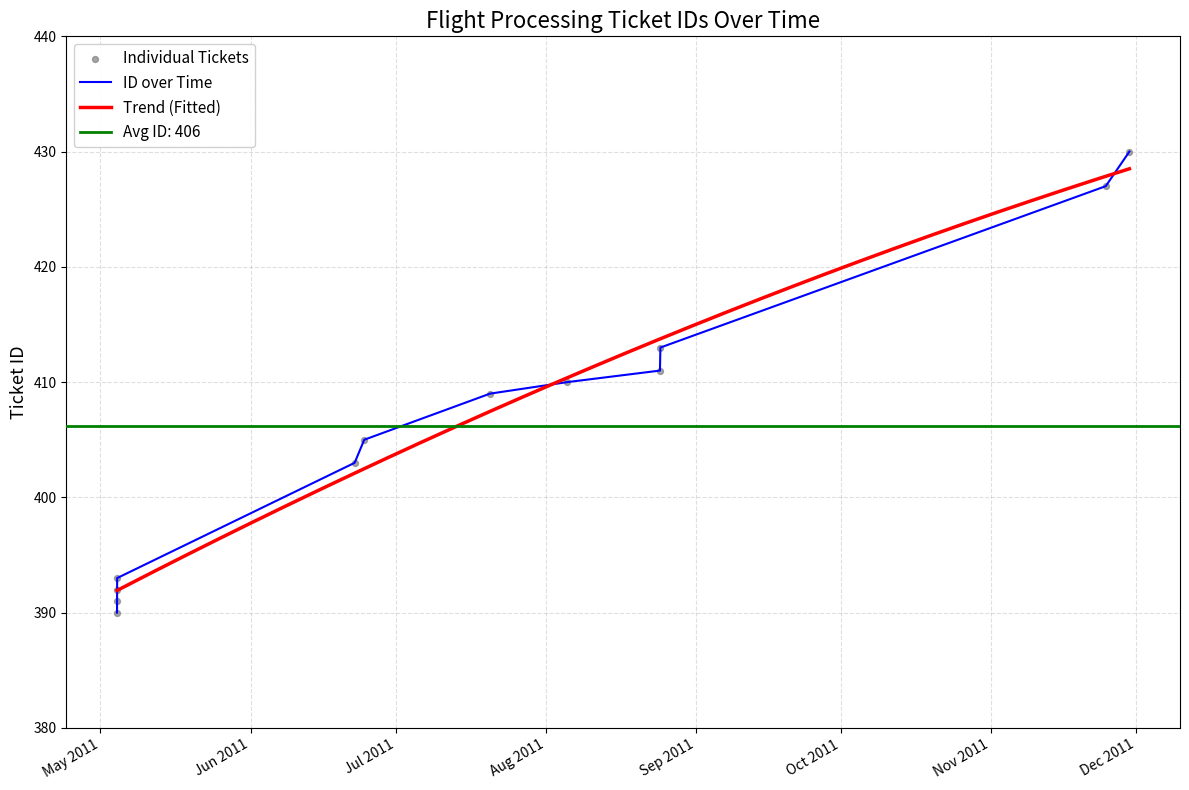

What is the change in value from 2011-05-04 10:25:04 to 2011-05-04 10:38:10?

+1